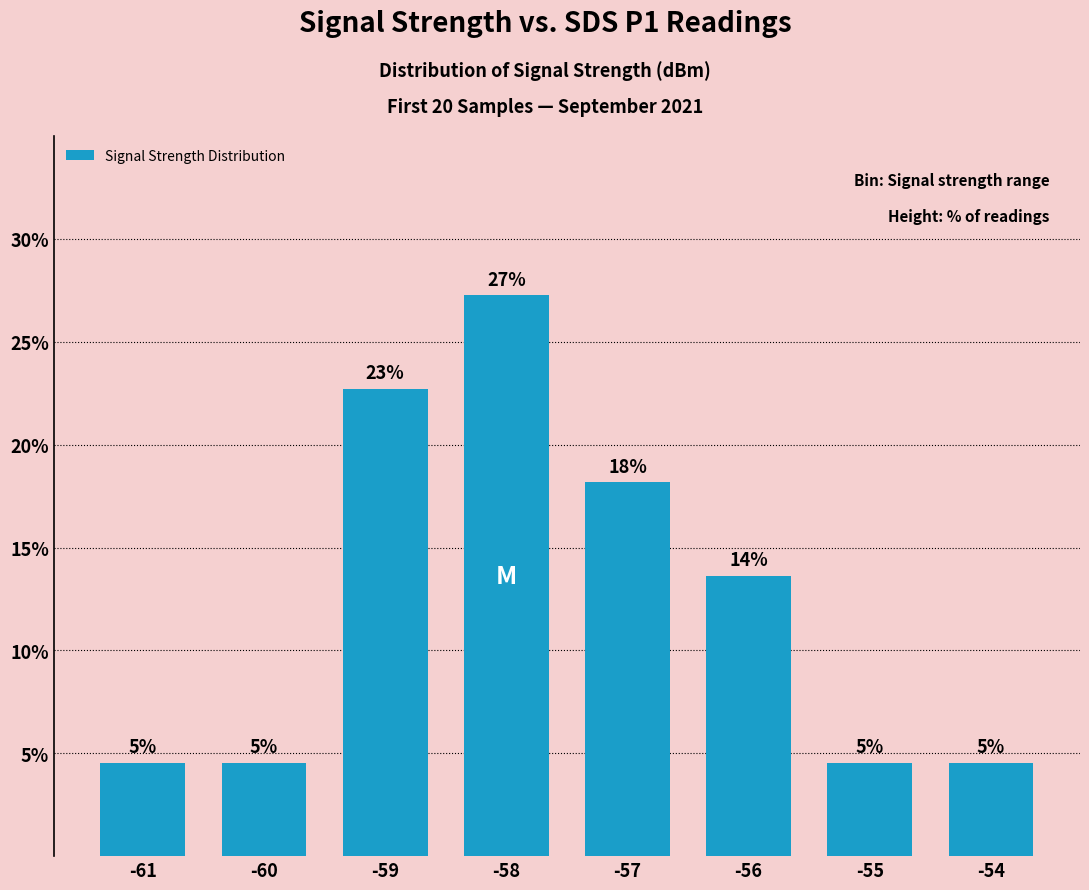

What is the difference between the values at -54 and -59?

18.2